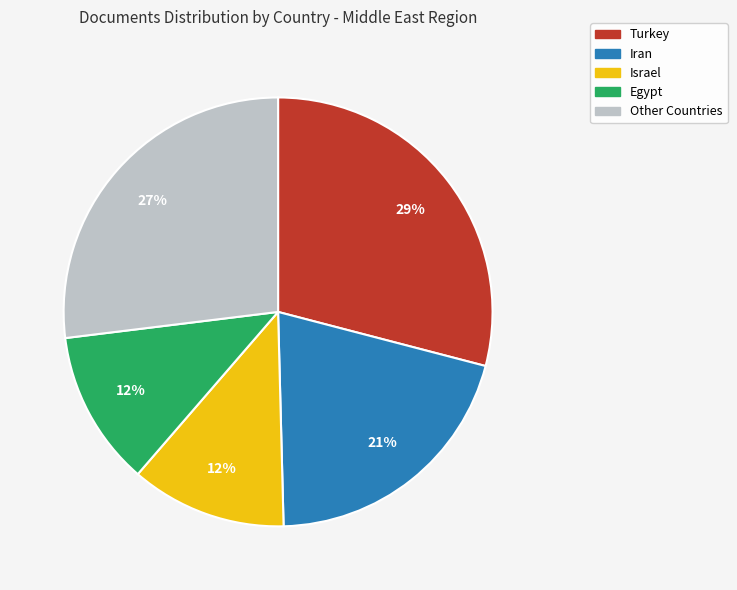

To the nearest percent, what is the average slice percentage?

20%